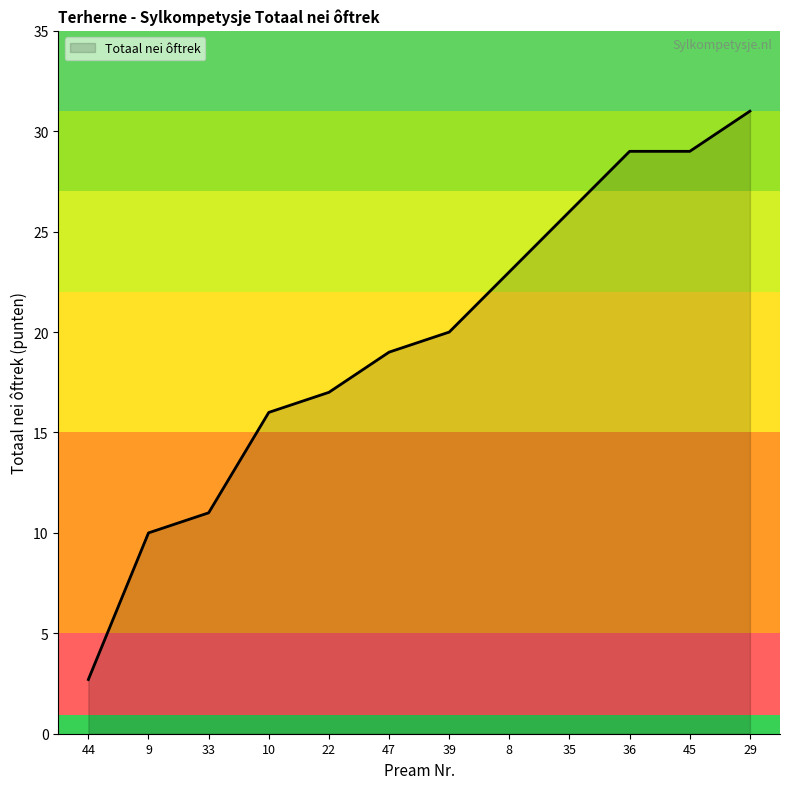

How many lines are shown in the chart?

1